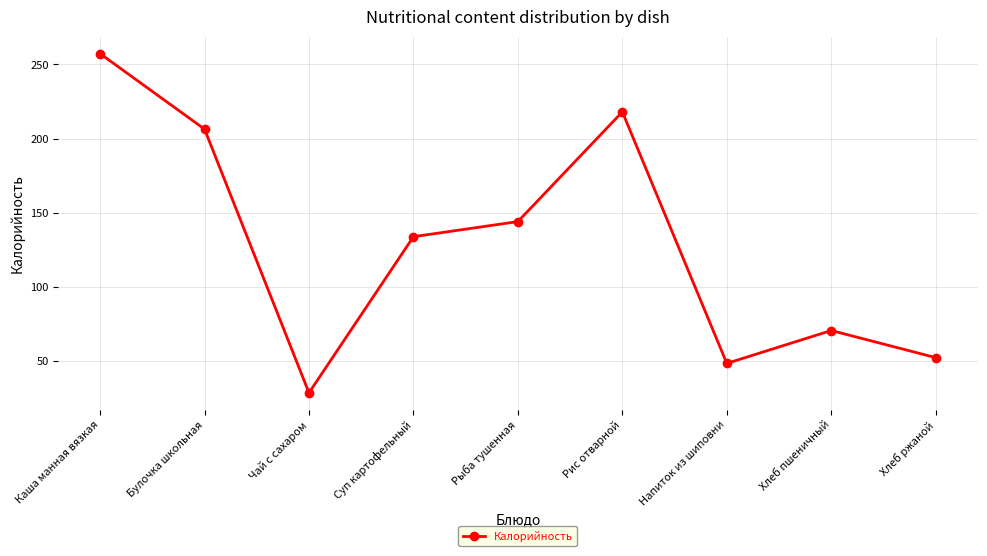

Reading left to right, transcribe all the data shown in this chart.

Каша манная вязкая=257.3	Булочка школьная=206.4	Чай с сахаром=28.5	Суп картофельный=133.8	Рыба тушенная=144.0	Рис отварной=218.0	Напиток из шиповни=48.3	Хлеб пшеничный=70.5	Хлеб ржаной=52.2